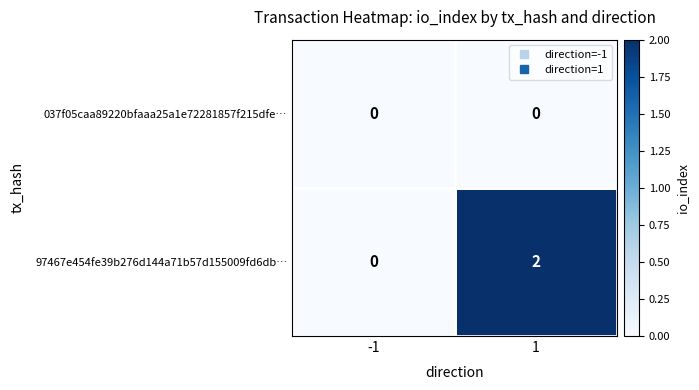

The 97467e454fe39b276d144a71b57d155009fd6db… series shows 1 at -1. True or false?

False